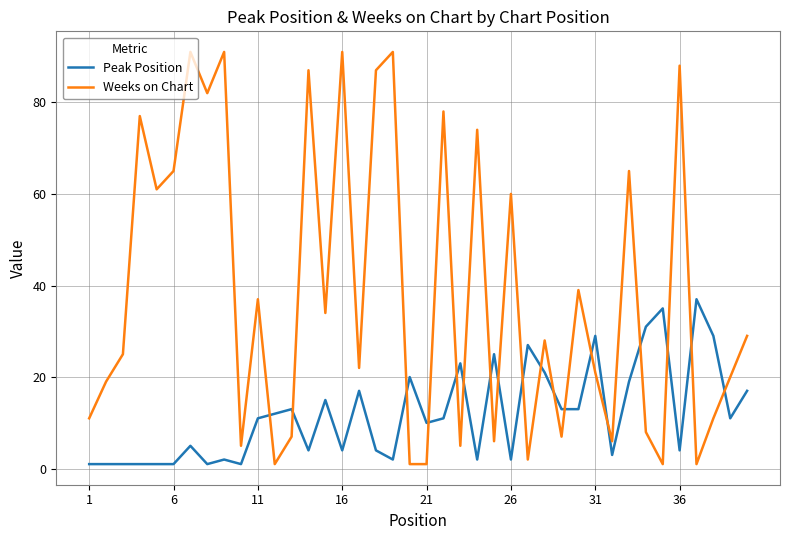

What is the difference between the maximum and minimum values in the Peak Position series?

36